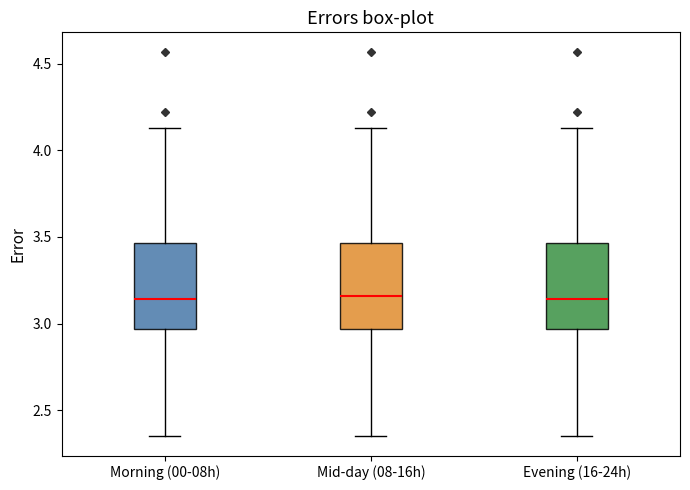

Reading left to right, read every box against the y-axis: the position of its median line, the range the box covers, and the ends of its whiskers. The values are not printed on the chart, so give them approximately, as read against the axis.

Morning (00-08h): median 3.15, box 2.95 to 3.45, whiskers 2.35 to 4.15
Mid-day (08-16h): median 3.15, box 2.95 to 3.45, whiskers 2.35 to 4.15
Evening (16-24h): median 3.15, box 2.95 to 3.45, whiskers 2.35 to 4.15